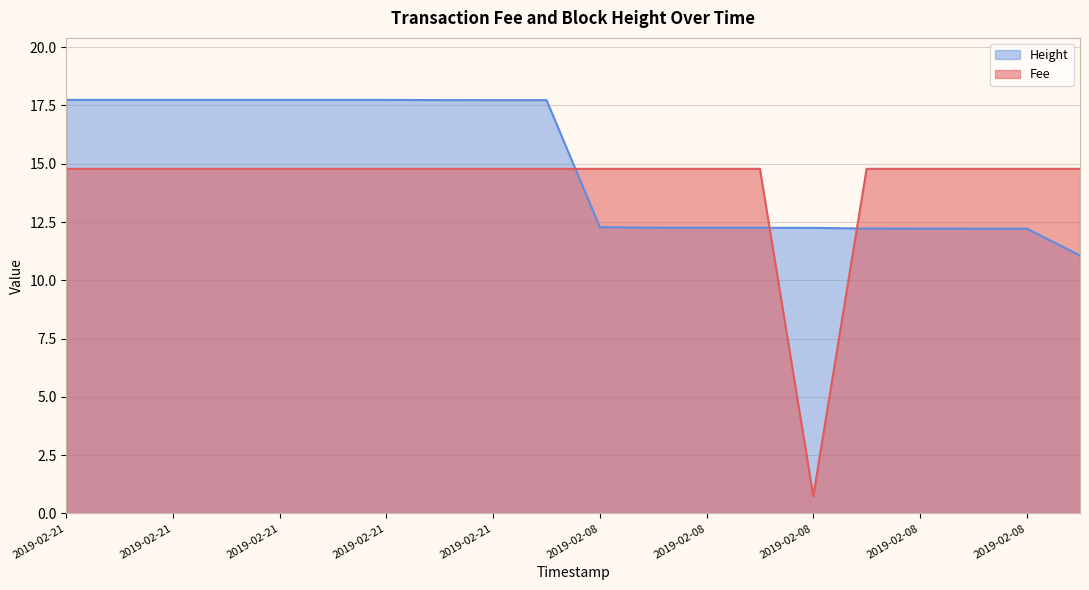

Which series ends up on top after the final intersection of Fee and Height?

Fee